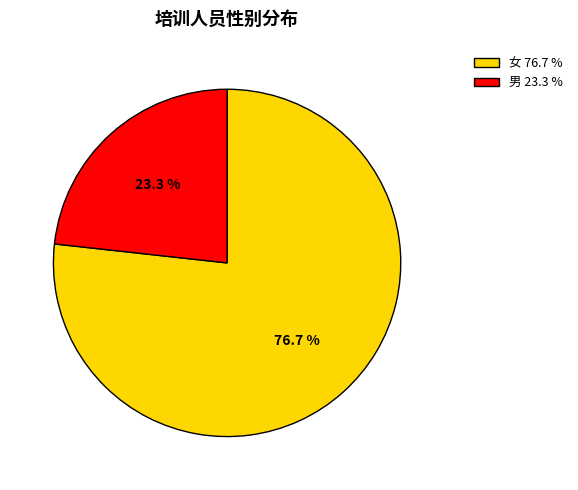

Which slice is the largest?

女